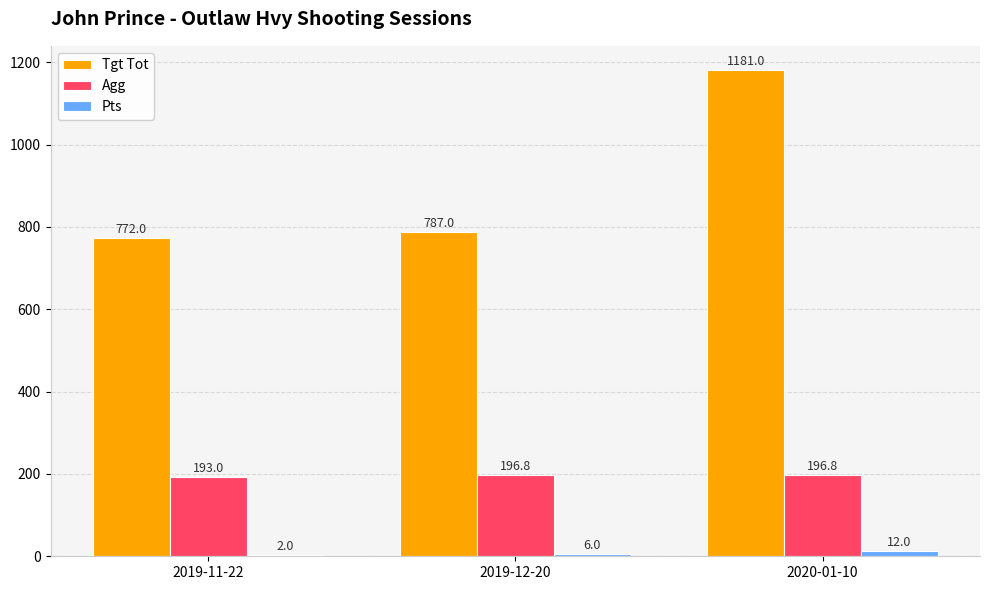

Which series has the largest total across all categories?

Tgt Tot